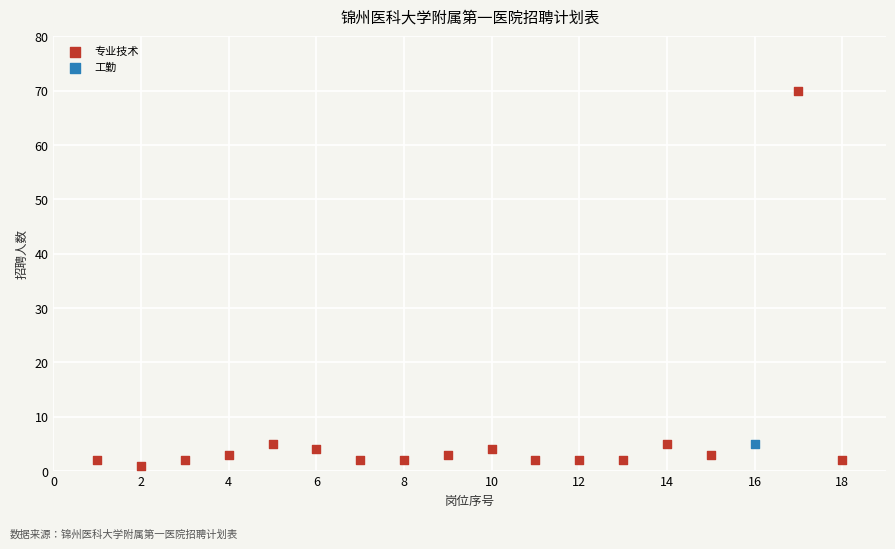

What are all the series names shown in the legend?

专业技术, 工勤